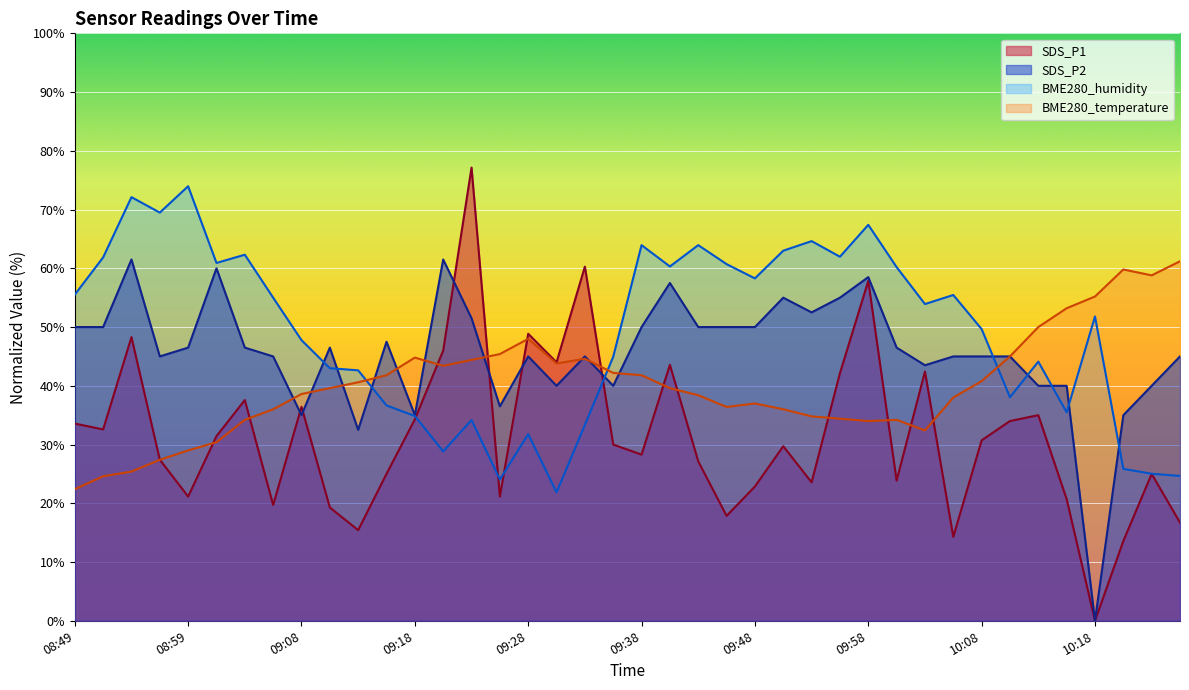

Rank the series by their average value, from lowest to highest.

SDS_P1, BME280_temperature, SDS_P2, BME280_humidity